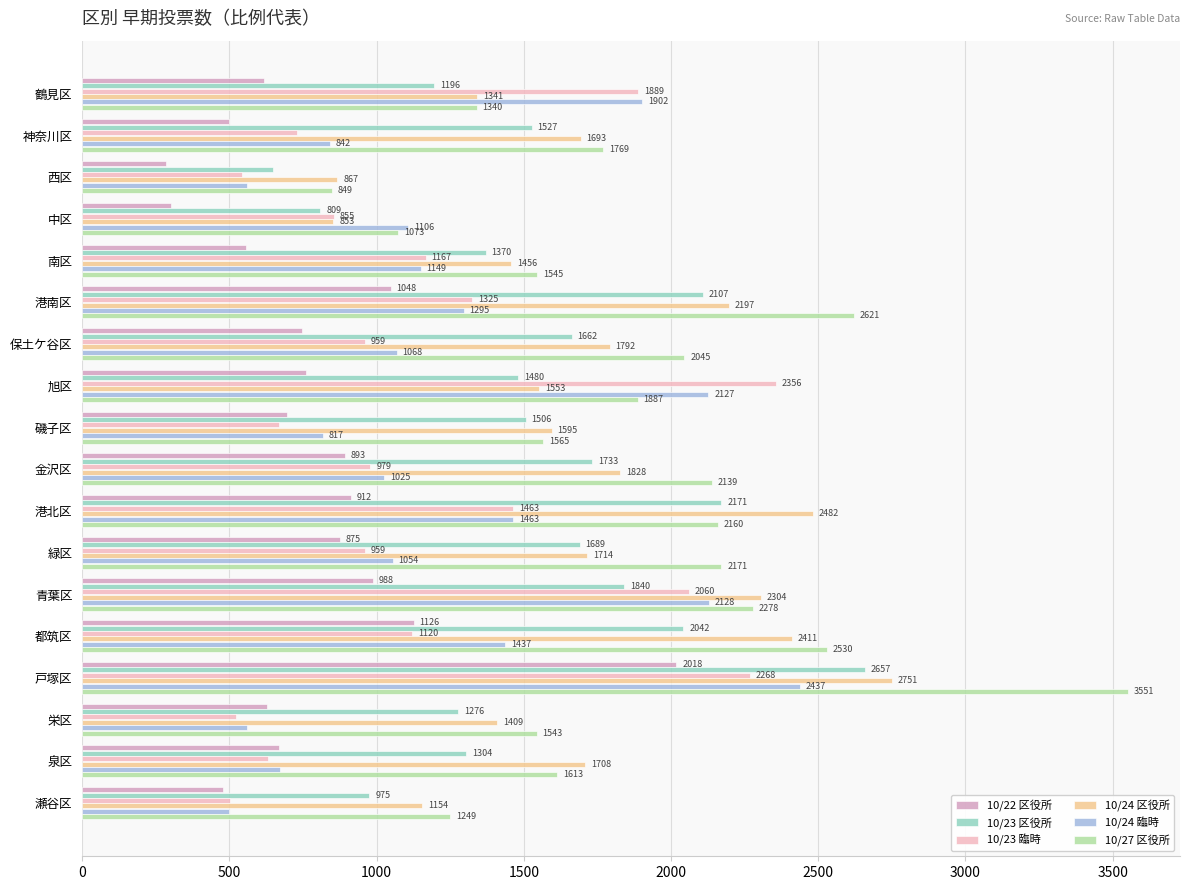

What is the total value across all series at 緑区?

8462